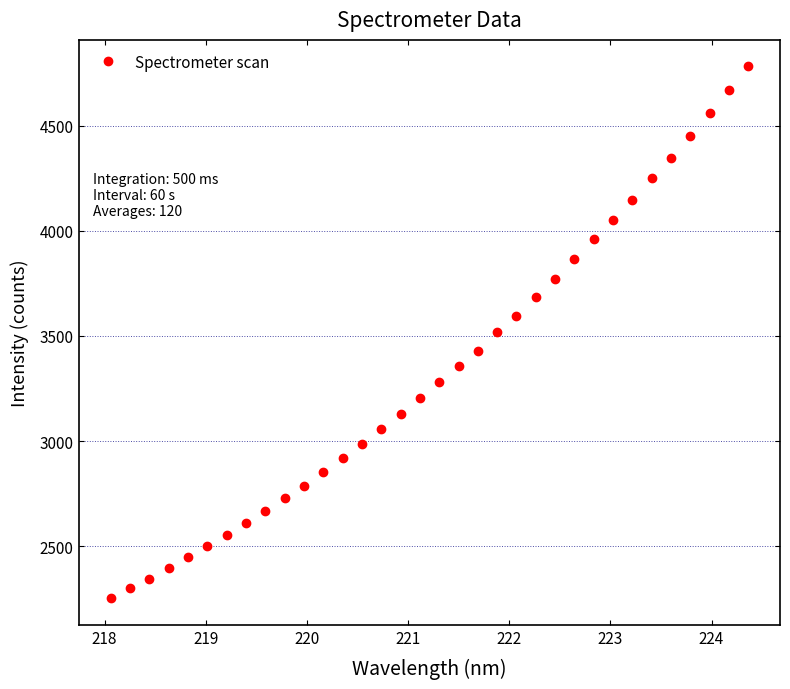

What is the value of the 29th point from the left?

4248.4